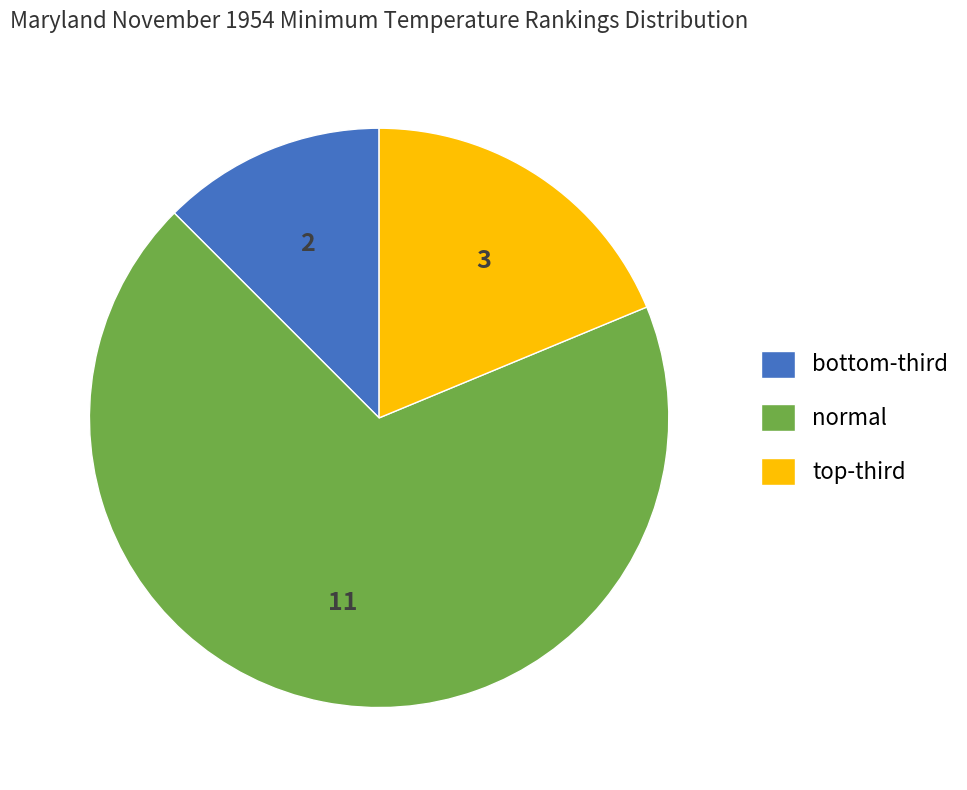

The normal slice represents 69% of the pie. True or false?

True